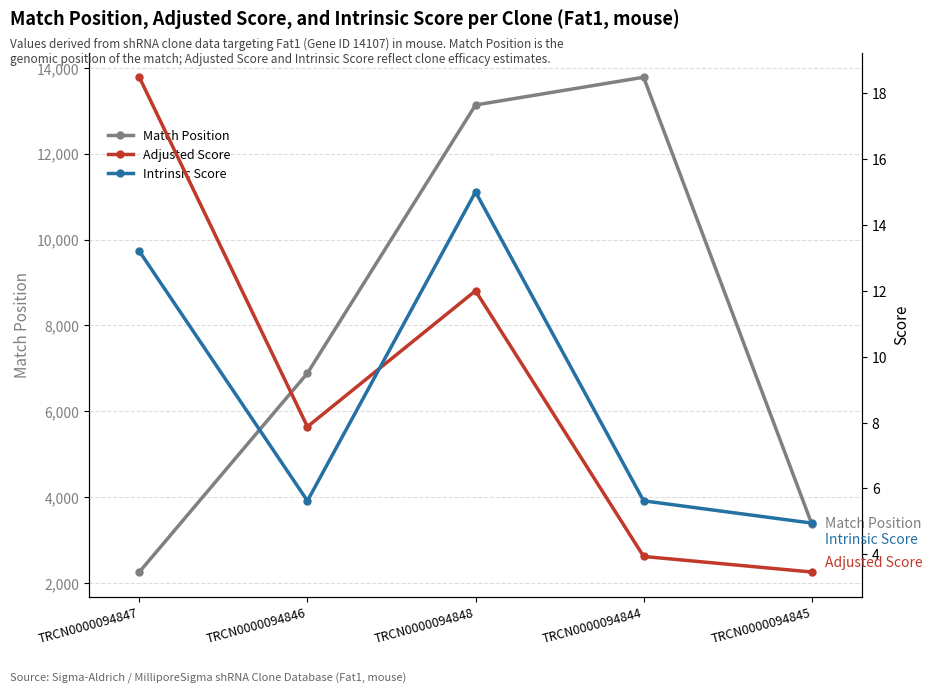

The value of Intrinsic Score at TRCN0000094847 is 13.2. True or false?

True